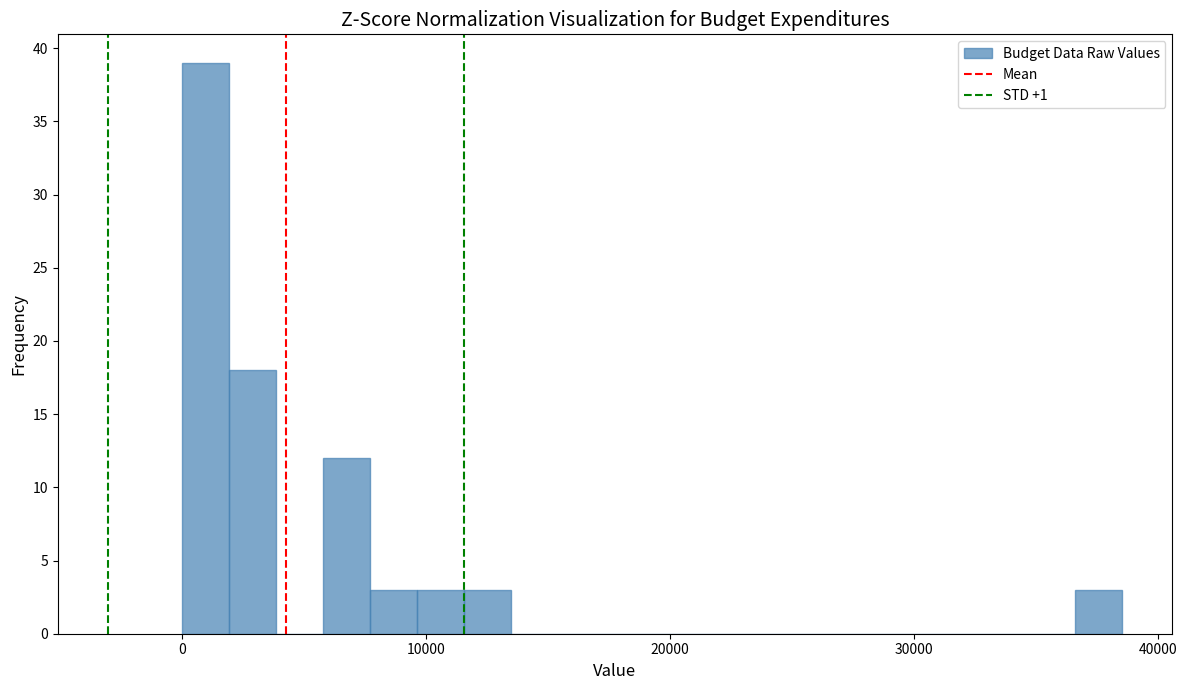

Read against the x-axis, roughly where is the centre of the tallest bar?

1000